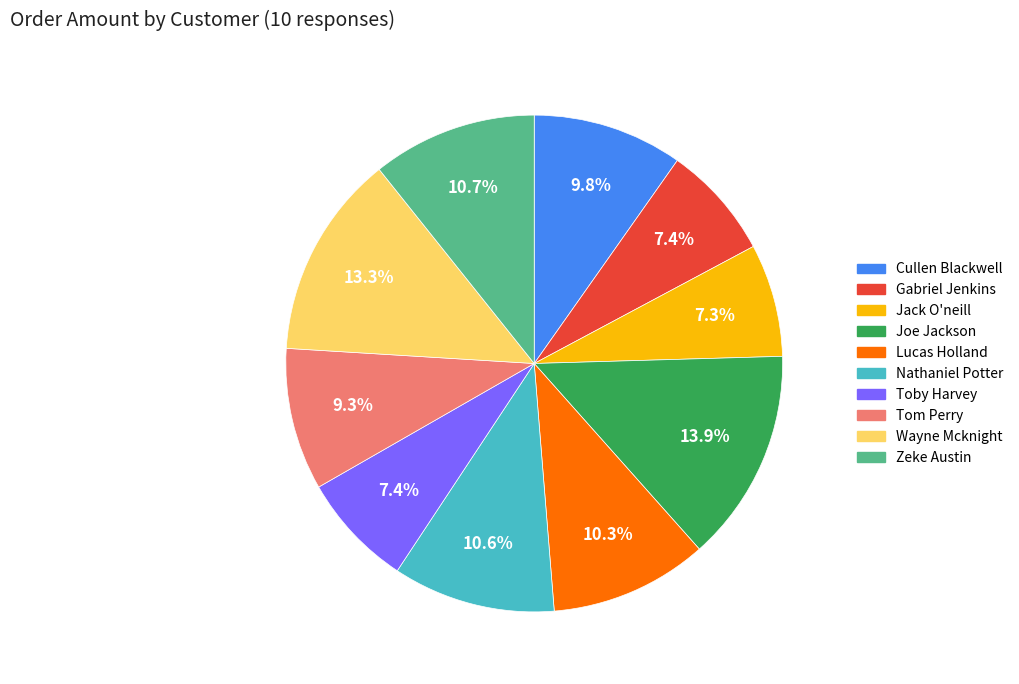

To the nearest percent, what is the difference between the Wayne Mcknight and Gabriel Jenkins slice percentages?

6%